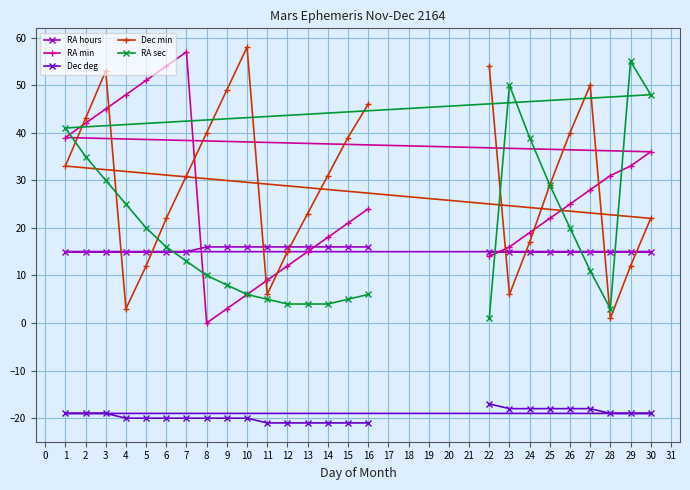

How many lines are shown in the chart?

5